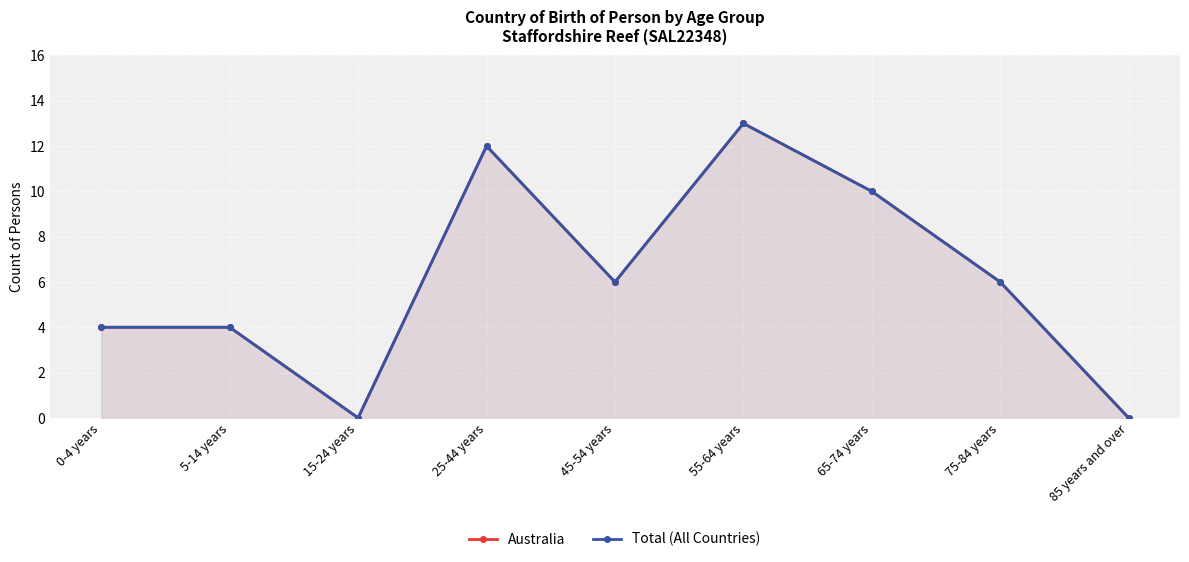

In Australia, how many points are higher than both neighbors (excluding endpoints)?

2